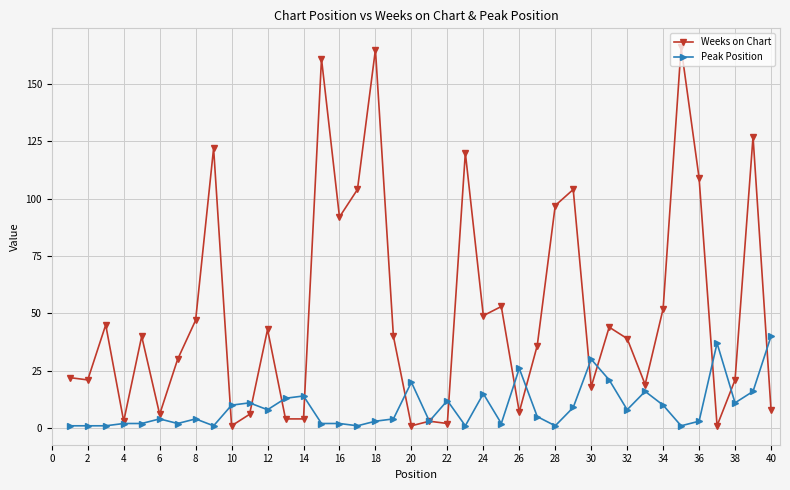

Reading left to right, what are all the values shown in this chart?

Weeks on Chart: 22	21	45	3	40	6	30	47	122	1	6	43	4	4	161	92	104	165	40	1	3	2	120	49	53	7	36	97	104	18	44	39	19	52	166	109	1	21	127	8
Peak Position: 1	1	1	2	2	4	2	4	1	10	11	8	13	14	2	2	1	3	4	20	3	12	1	15	2	26	5	1	9	30	21	8	16	10	1	3	37	11	16	40